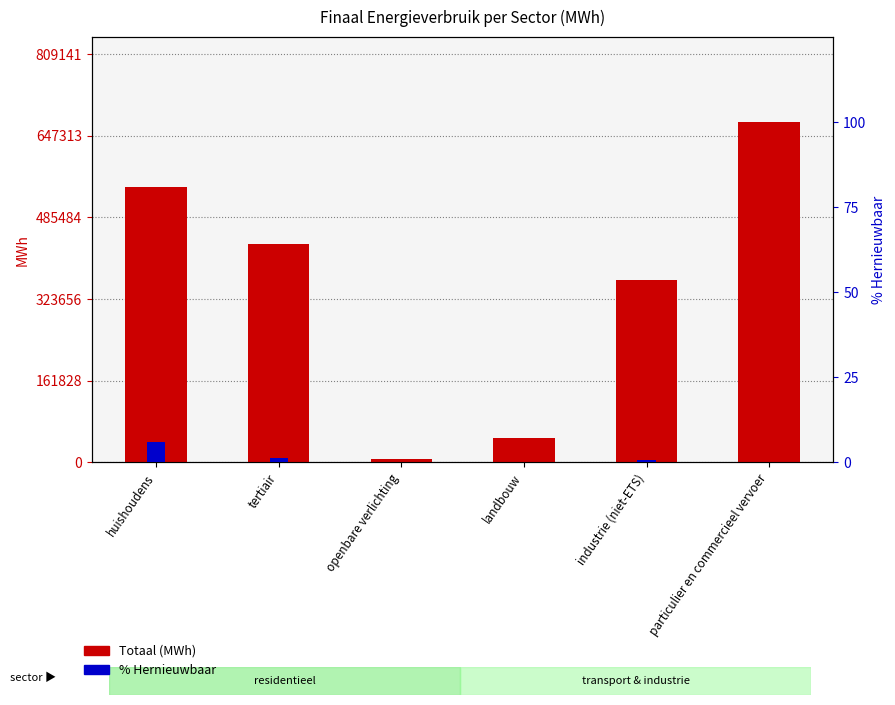

What position from the left is particulier en commercieel vervoer?

6